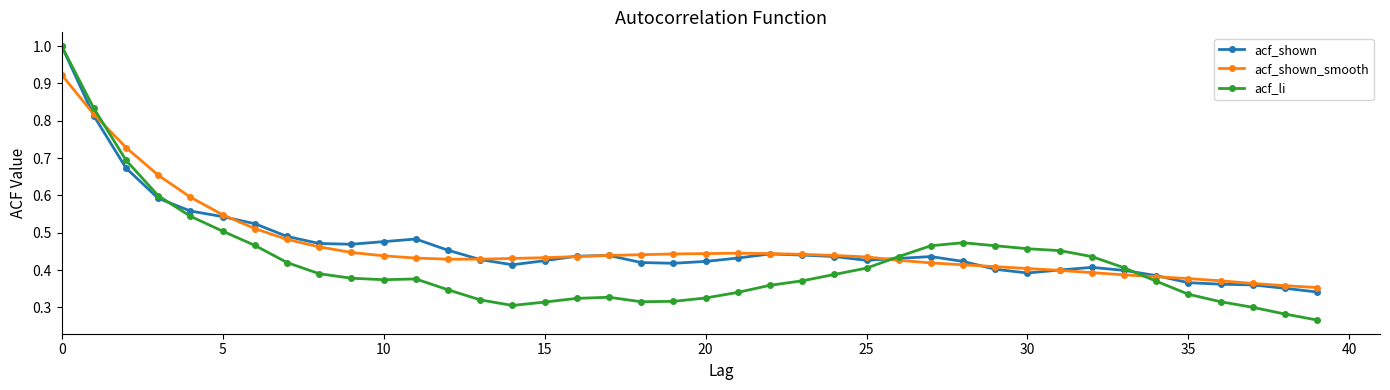

Which series has the largest range (max minus min)?

acf_li